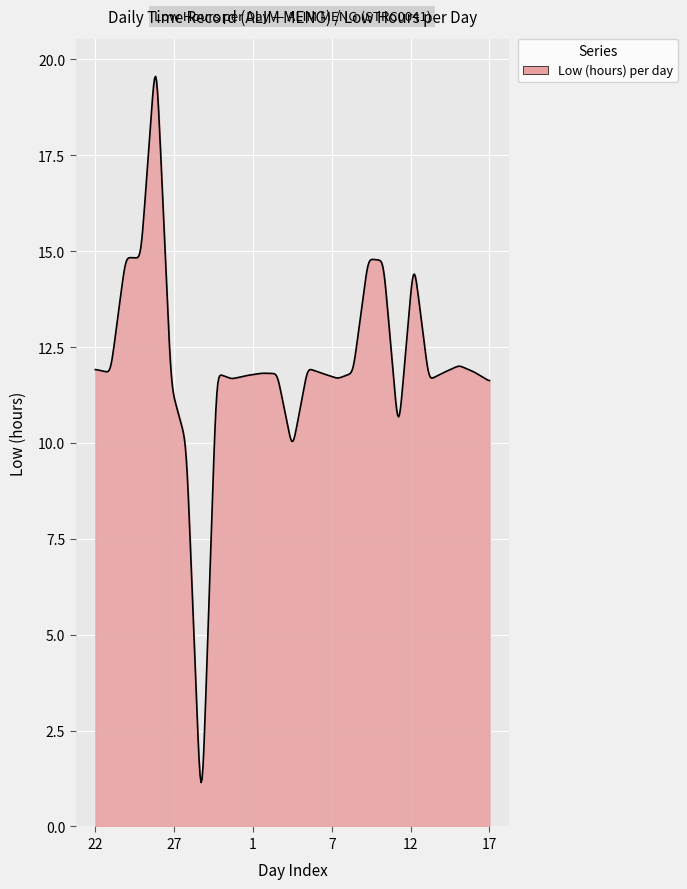

True or false: there are more than 2 points higher than both neighbors.

True